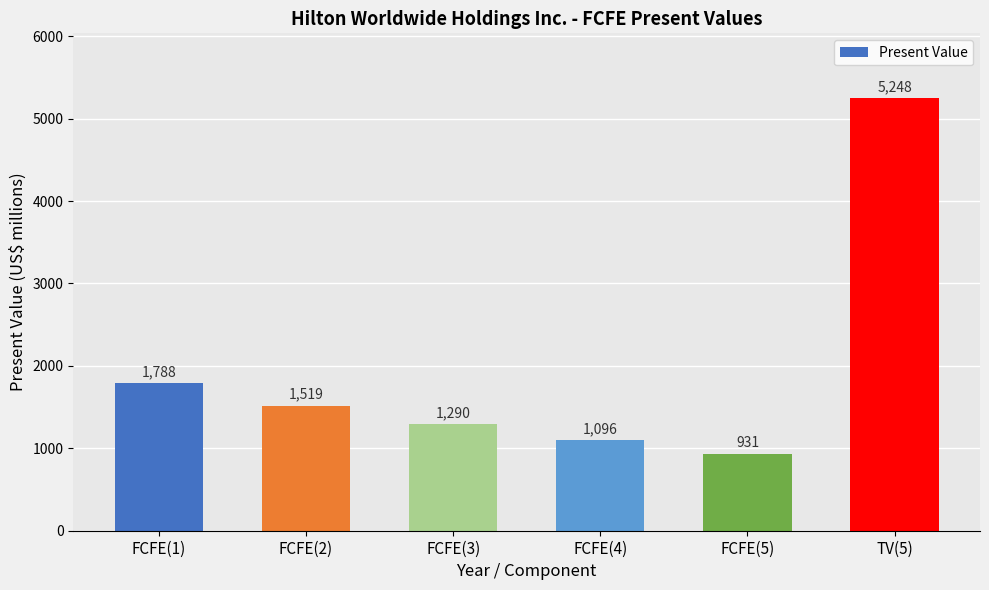

The value at FCFE(4) is 1096. True or false?

True